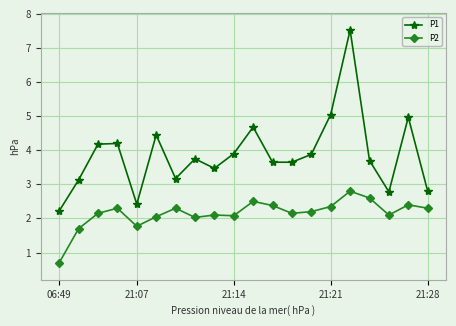

Which series has the largest total across all categories?

P1